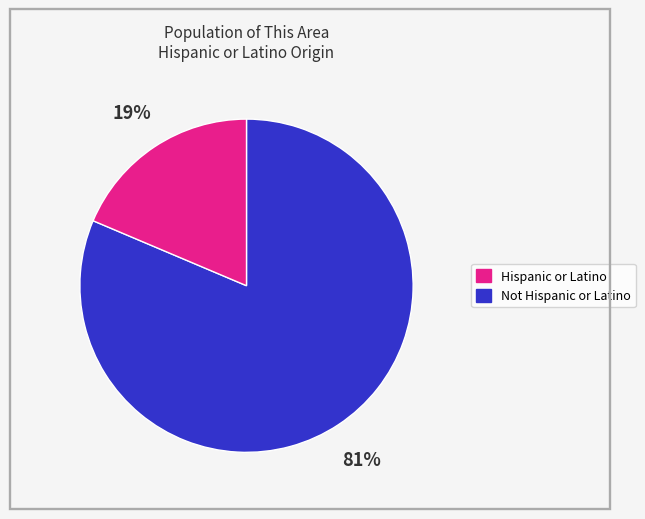

Does any single category account for the majority?

Yes